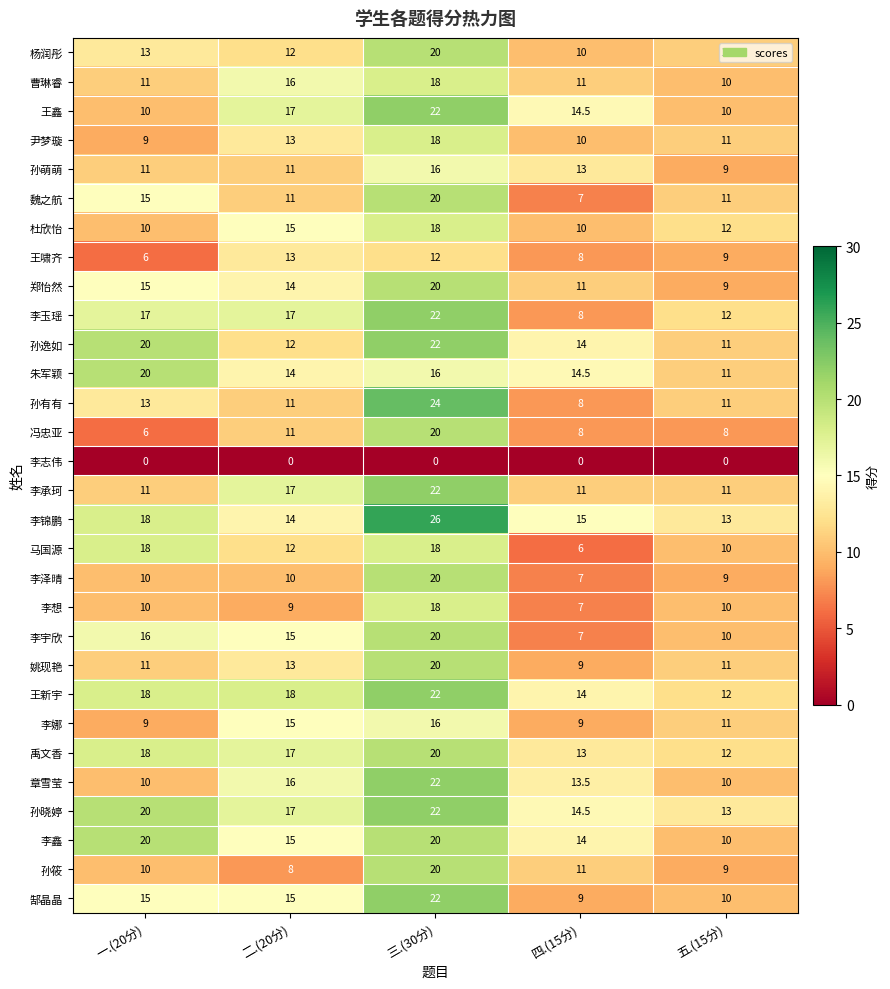

What is the average value of the 李宇欣 series?

13.6